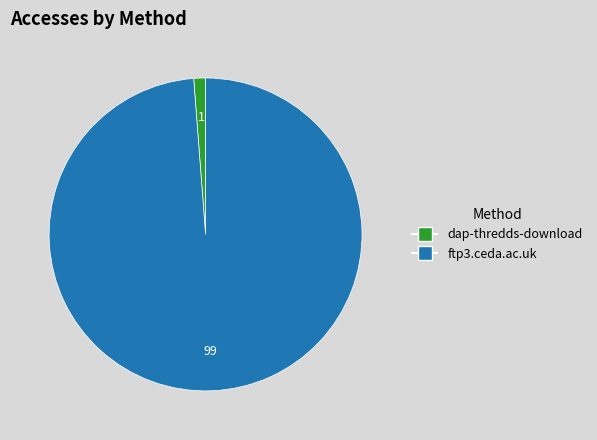

Is the sum of dap-thredds-download and ftp3.ceda.ac.uk greater than half?

Yes